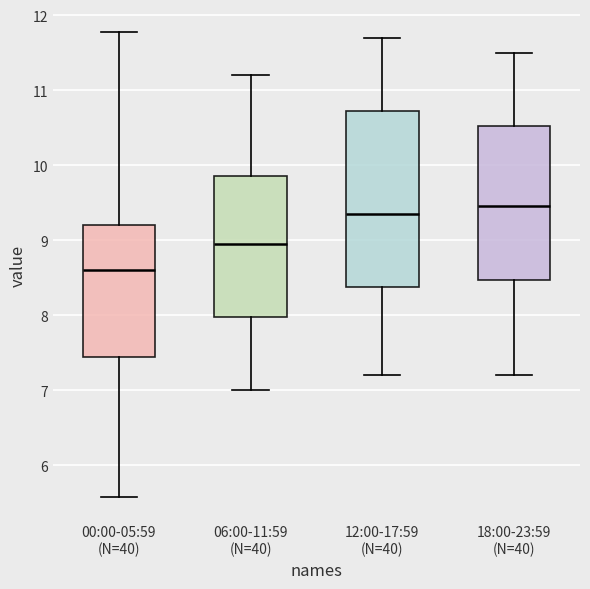

Where does the upper whisker of the box for 12:00-17:59 (N=40) end on the y-axis? The values are not printed on the chart, so give them approximately, as read against the axis.

11.7